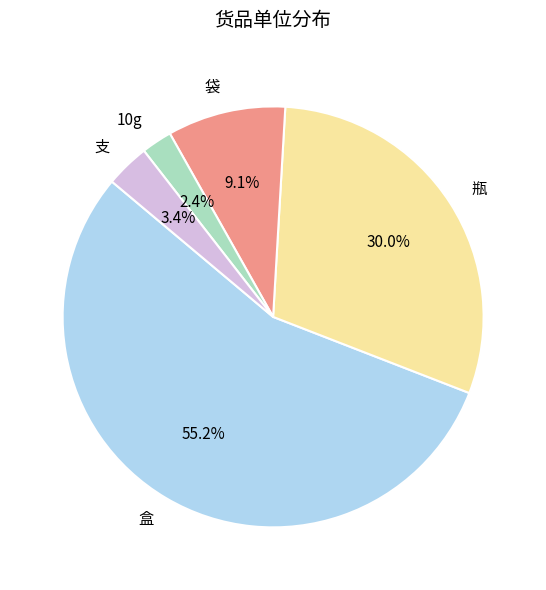

Which has a higher value, 10g or 袋?

袋